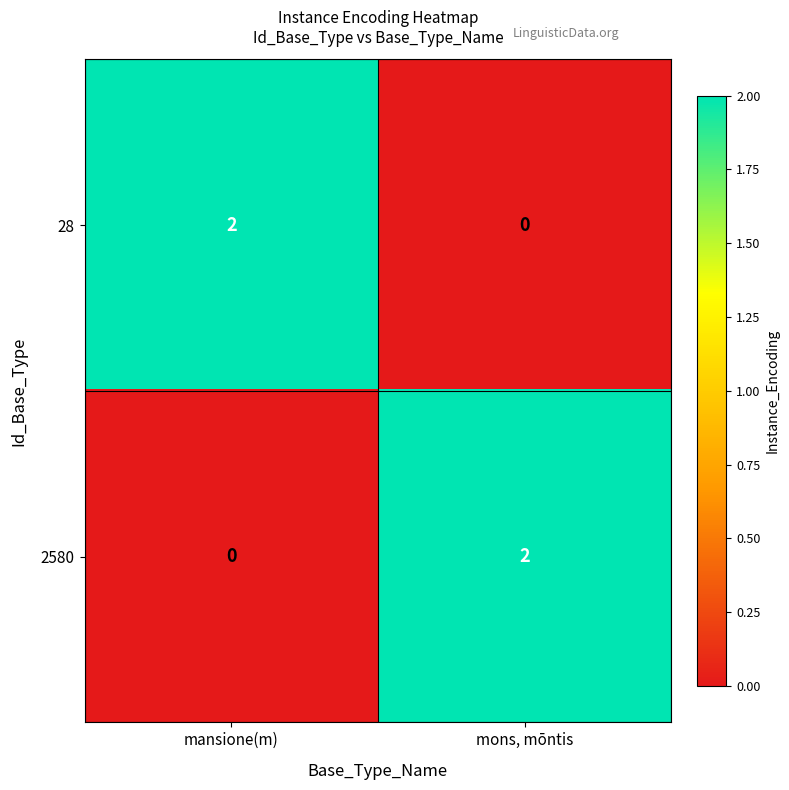

Rank the categories by 2580 value from highest to lowest.

mons, mōntis, mansione(m)